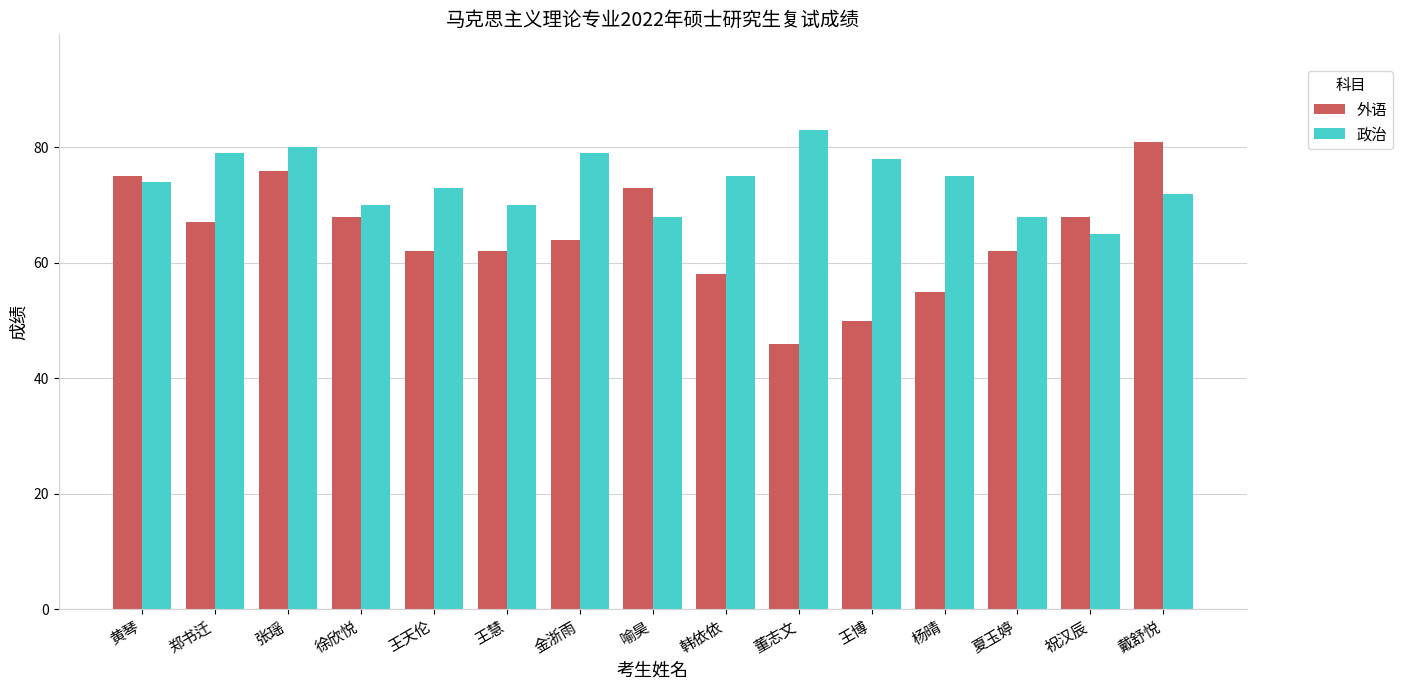

Read the 外语 value at 王天伦, to the nearest 10.

60